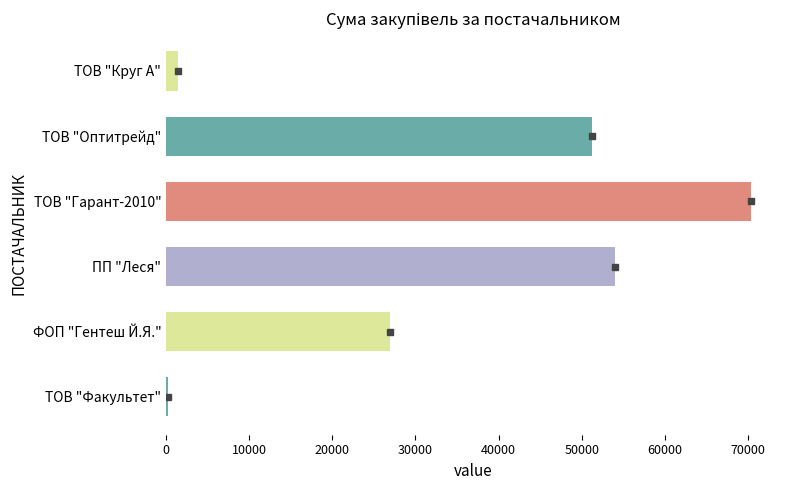

What is the sum of all values?

204188.9